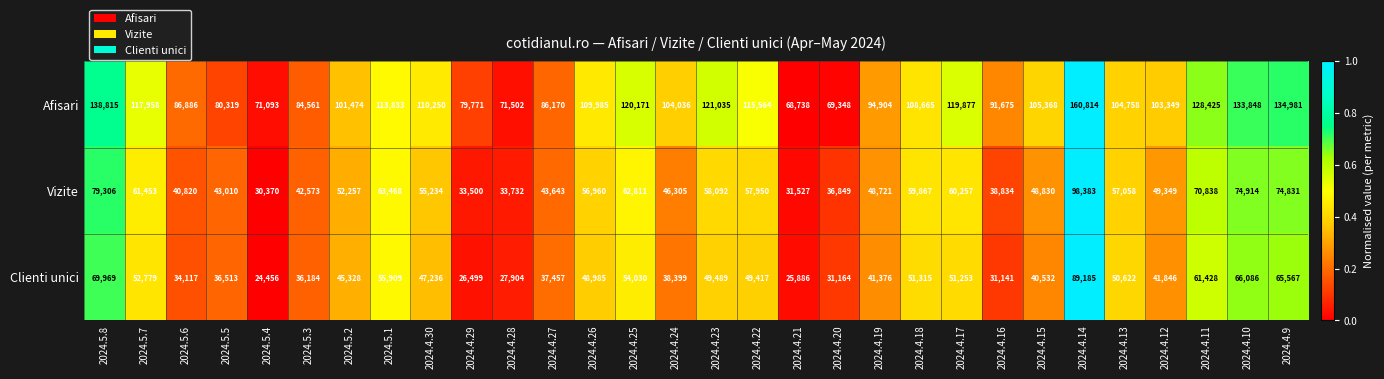

List the labels in order of Clienti unici value, smallest first.

2024.5.4, 2024.4.21, 2024.4.29, 2024.4.28, 2024.4.16, 2024.4.20, 2024.5.6, 2024.5.3, 2024.5.5, 2024.4.27, 2024.4.24, 2024.4.15, 2024.4.19, 2024.4.12, 2024.5.2, 2024.4.30, 2024.4.26, 2024.4.22, 2024.4.23, 2024.4.13, 2024.4.17, 2024.4.18, 2024.5.7, 2024.4.25, 2024.5.1, 2024.4.11, 2024.4.9, 2024.4.10, 2024.5.8, 2024.4.14